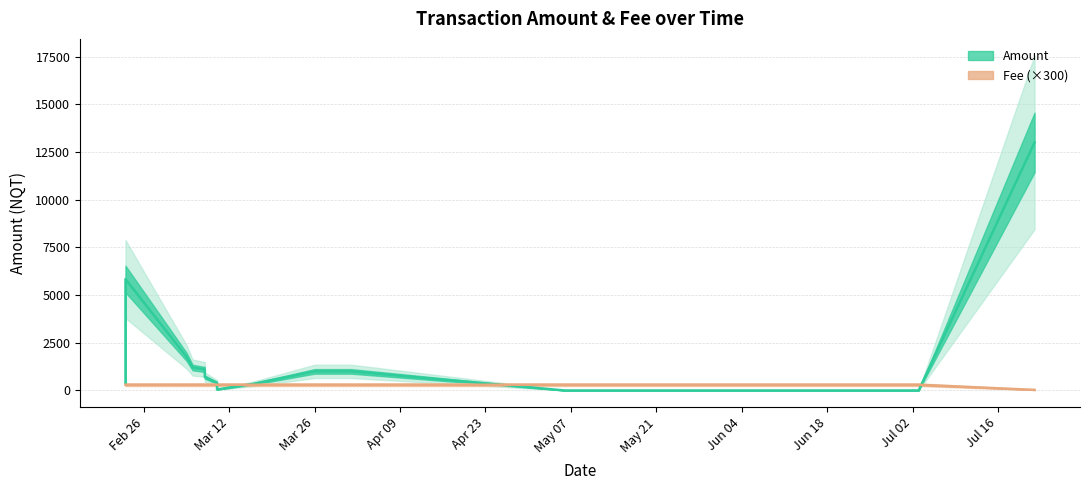

How many lines are shown in the chart?

2